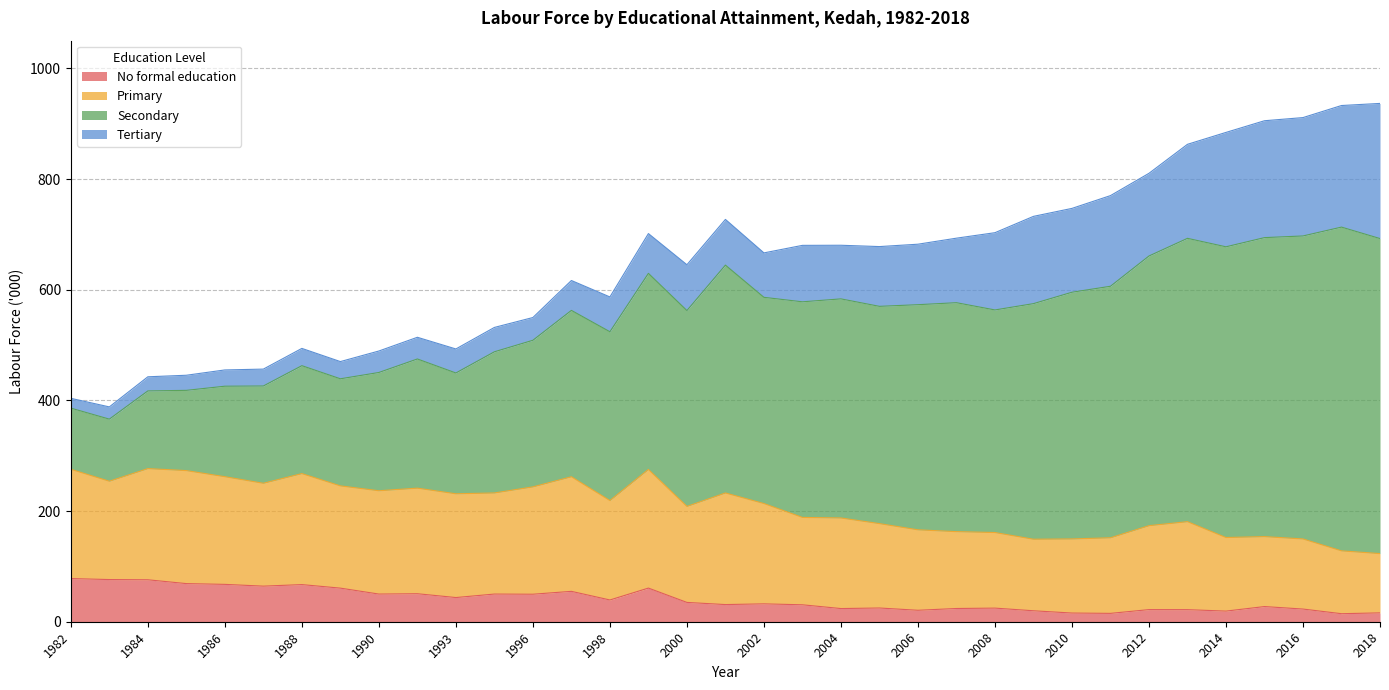

What are all the series names shown in the legend?

No formal education, Primary, Secondary, Tertiary